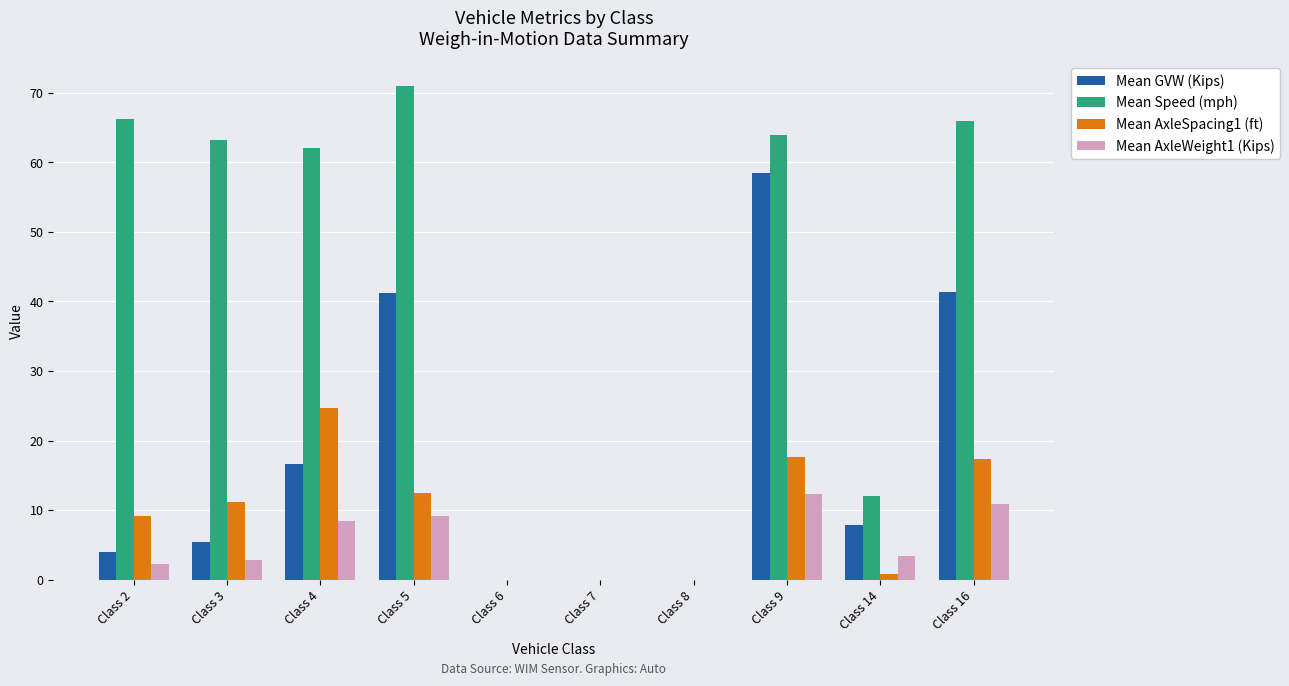

The Mean AxleWeight1 (Kips) series shows 2.2 at Class 2. True or false?

True